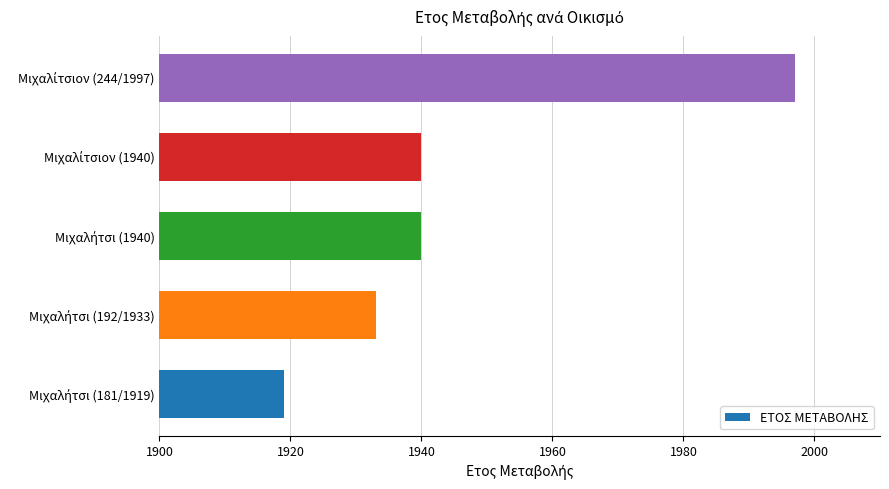

What is the smallest value displayed?

1919